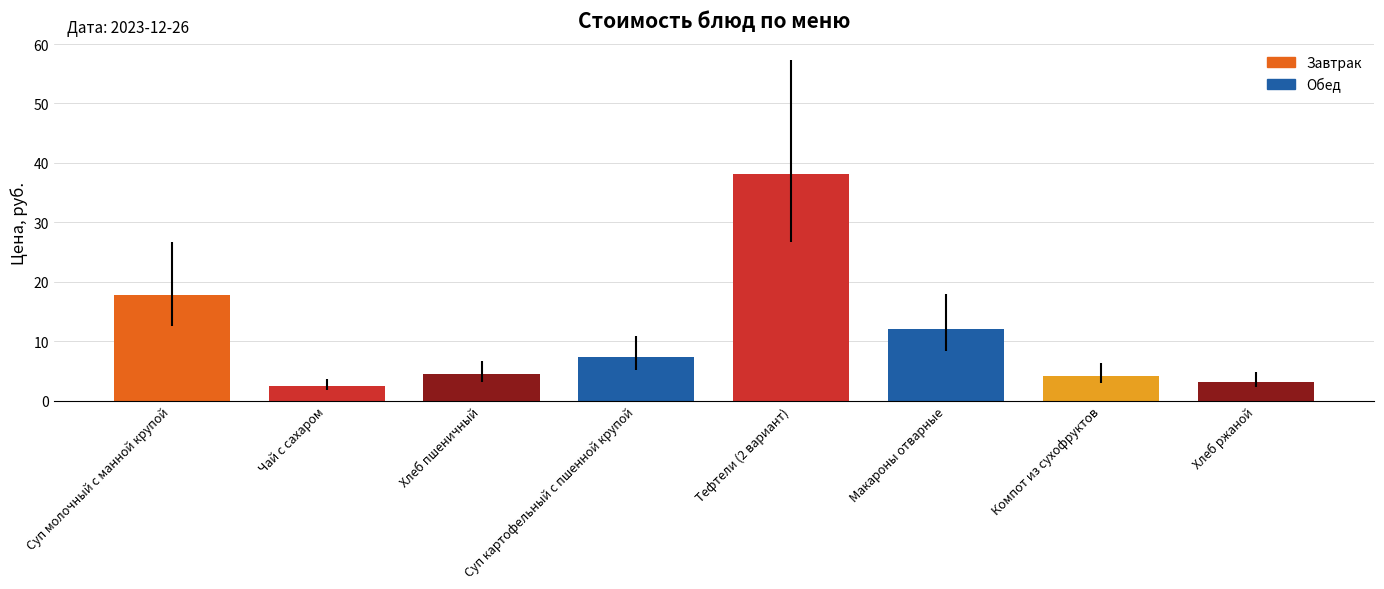

What is the label of the 8th bar from the right?

Суп молочный с манной крупой